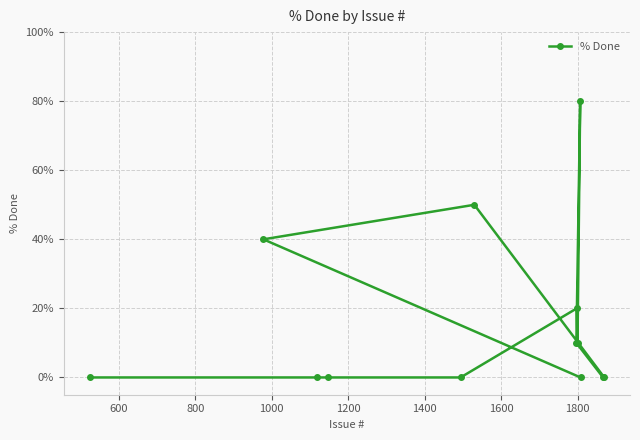

What is the average value?

16